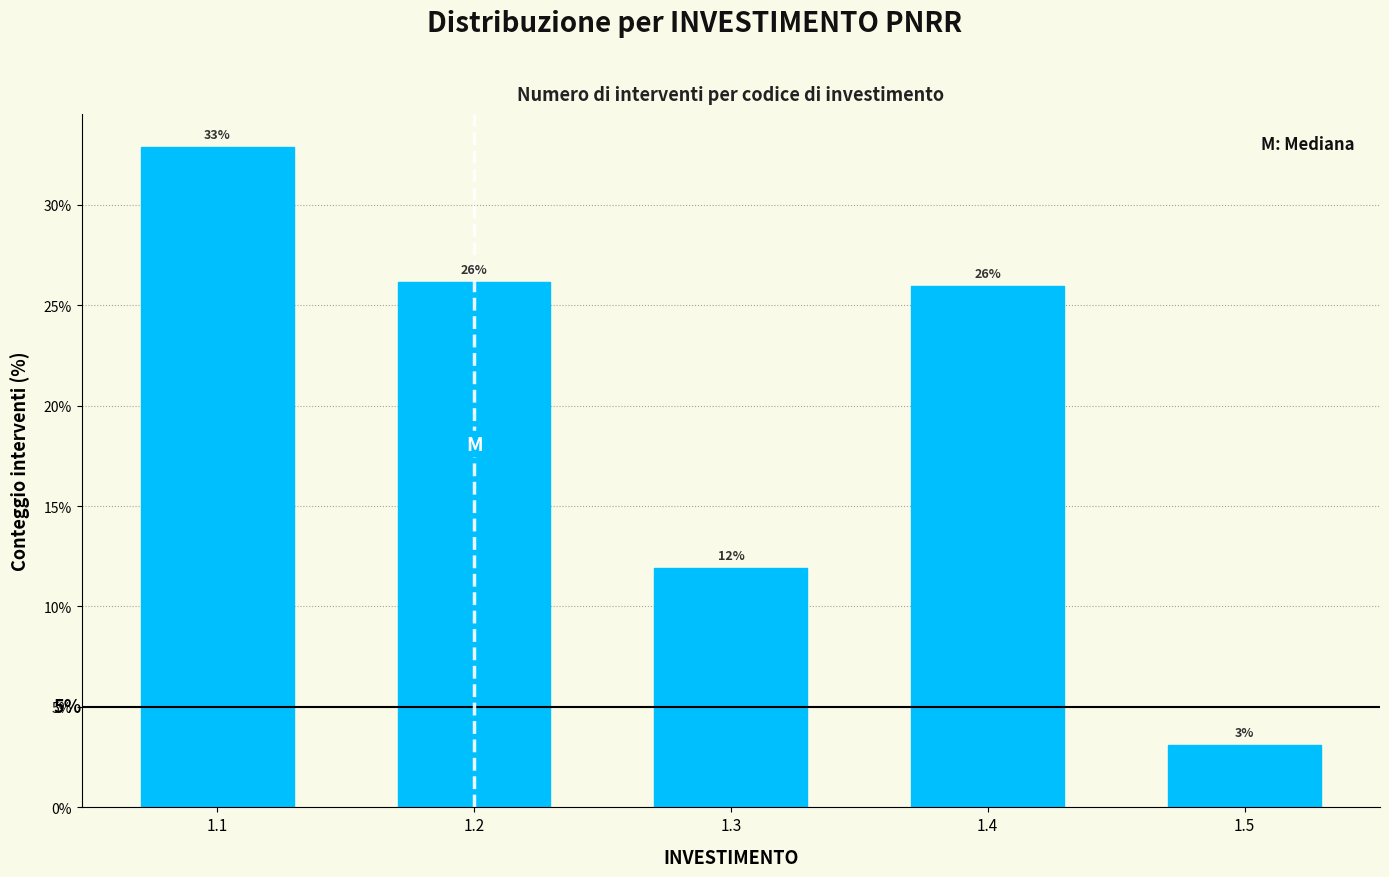

What is the minimum value shown in the chart?

3.1